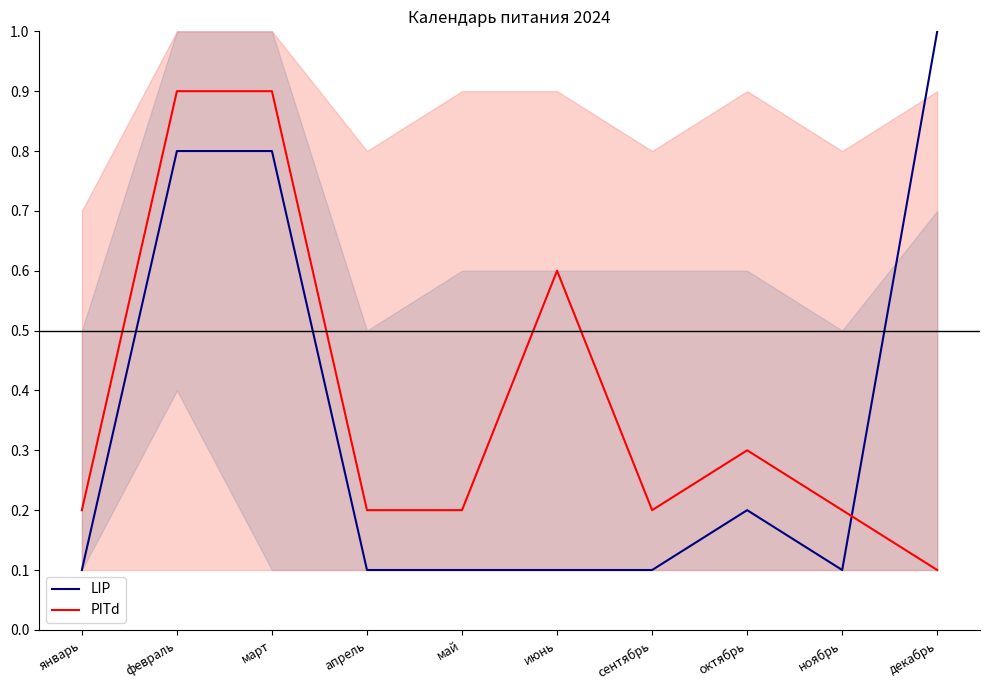

What position from the right is март?

8